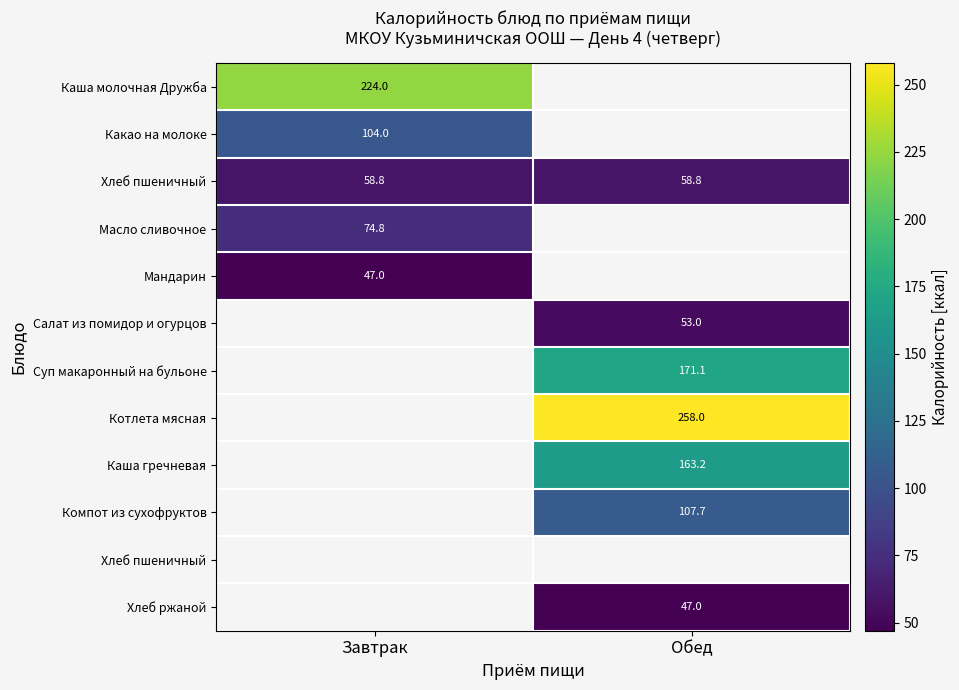

How many series are shown in this chart?

12